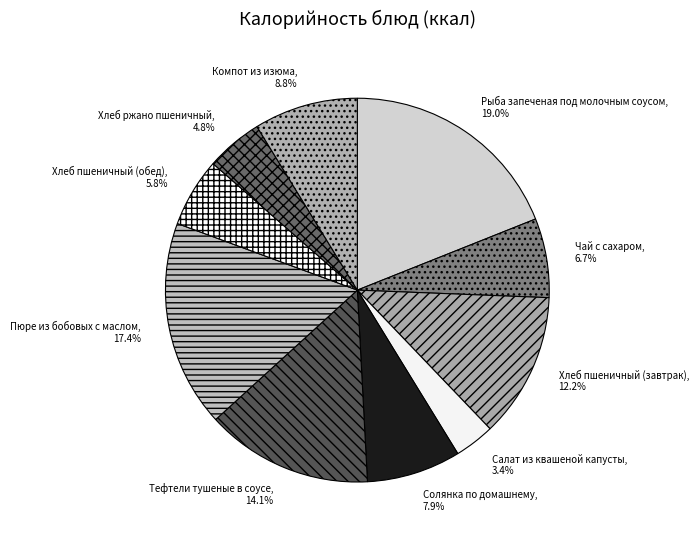

Which slice is the largest?

Рыба запеченая под молочным соусом